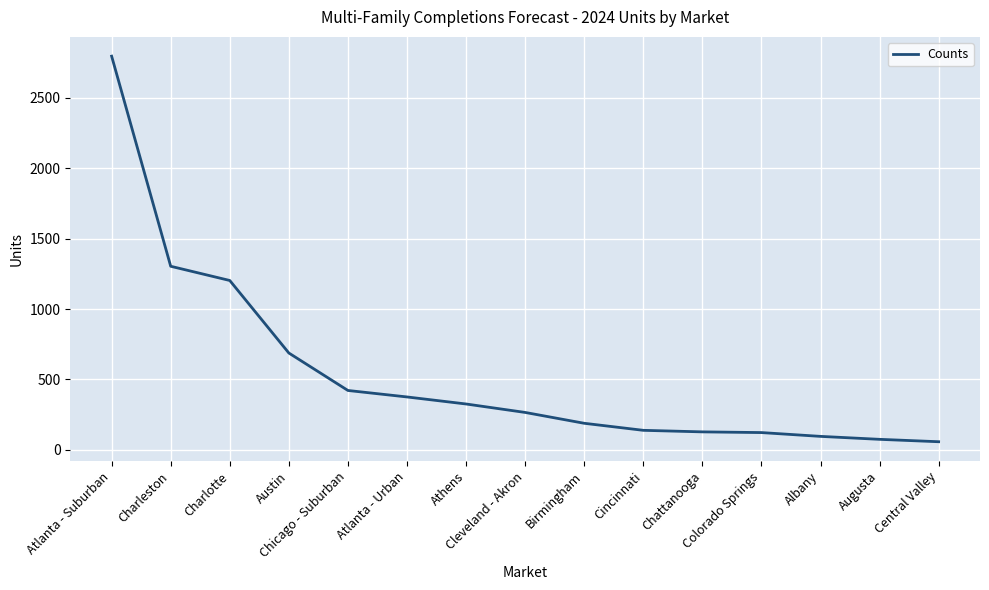

Does the chart display data point markers on the line(s)?

No